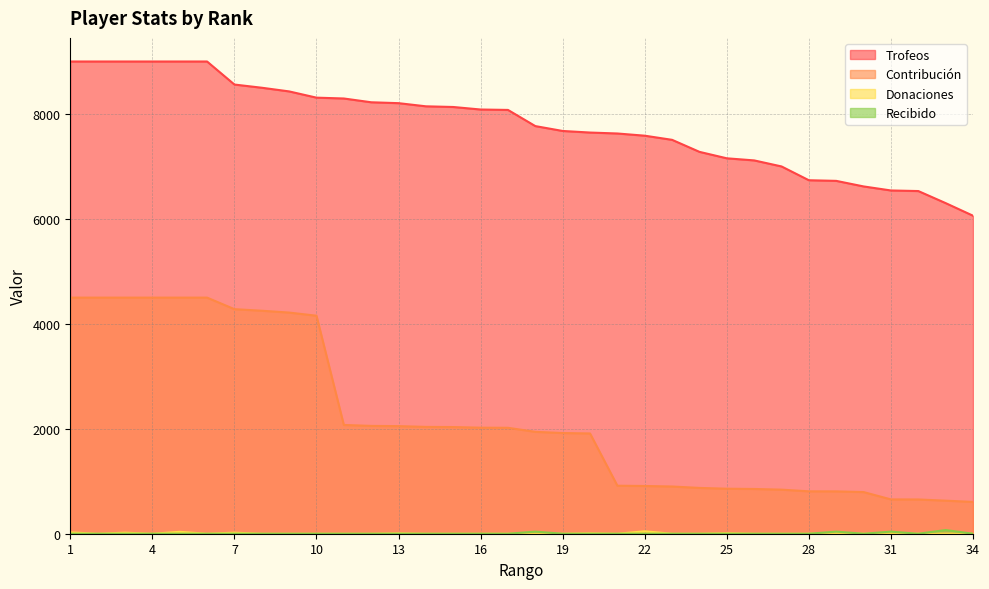

At how many categories does at least one series exceed 8470?

8